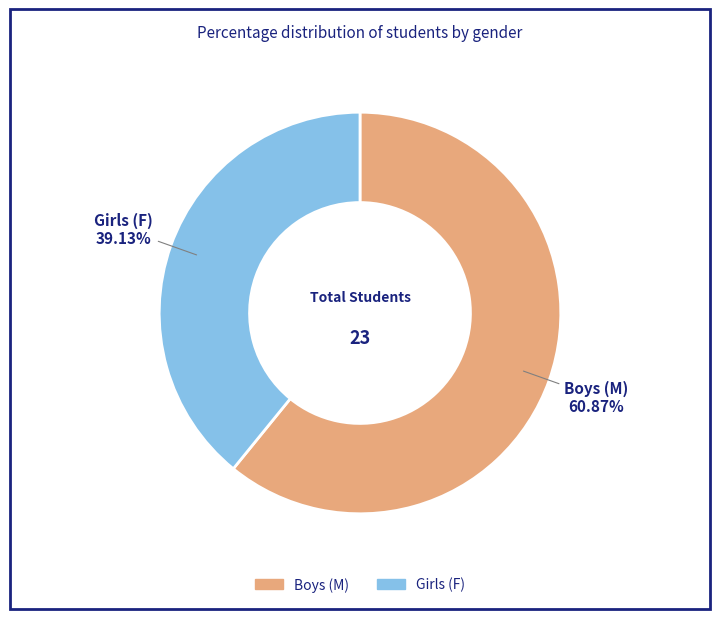

Is there a majority slice in this chart?

Yes